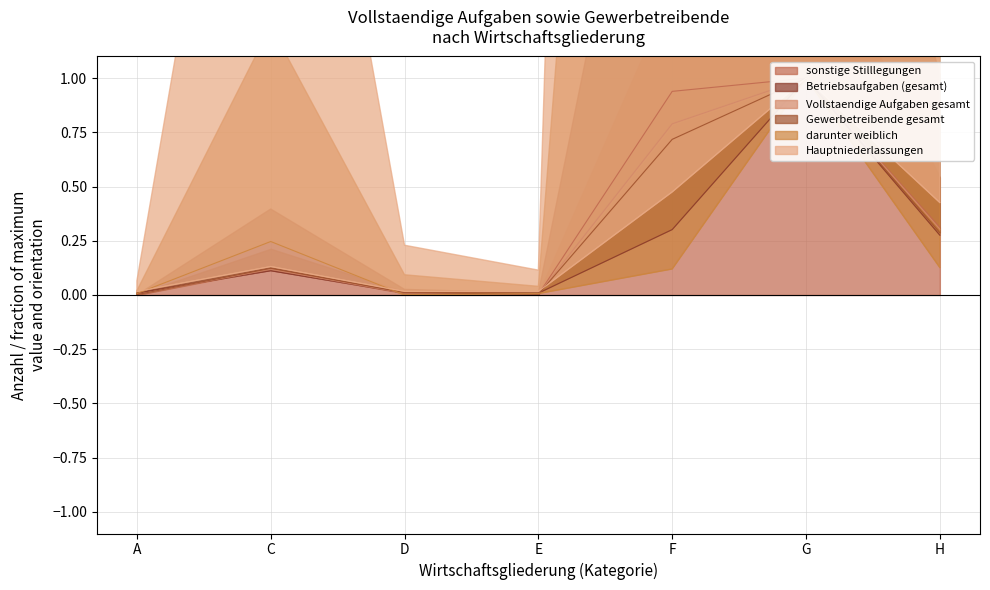

What is the greatest value displayed?

1.0